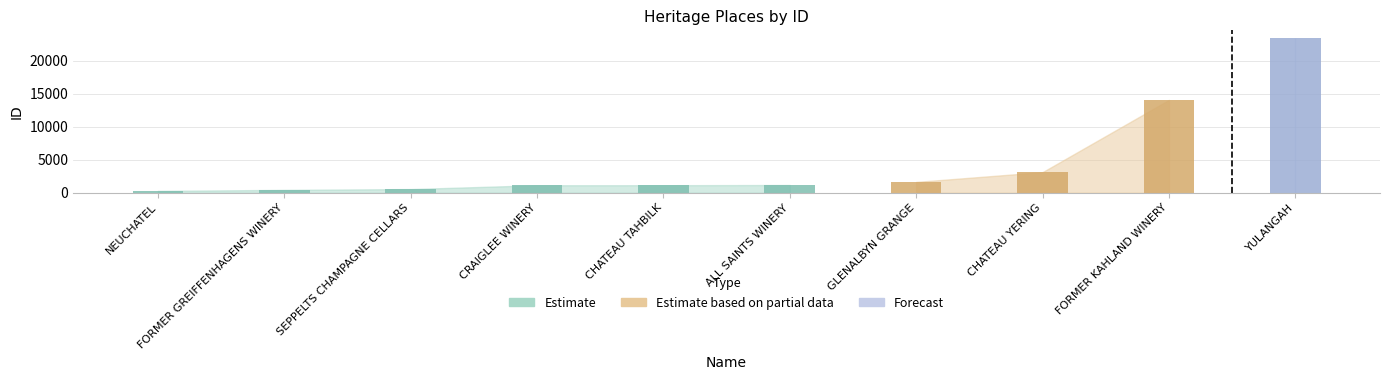

Which category has the lowest value across all series?

NEUCHATEL